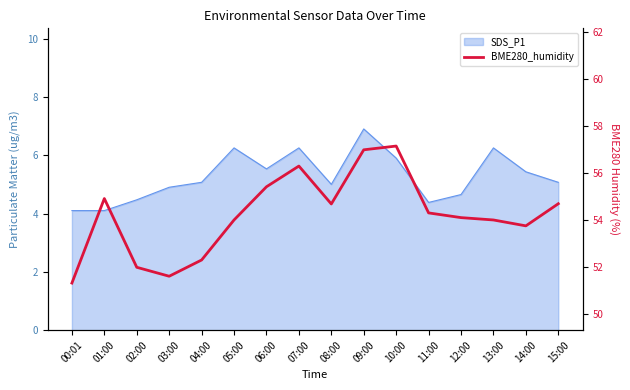

What is the label of the 3rd point from the right?

13:00